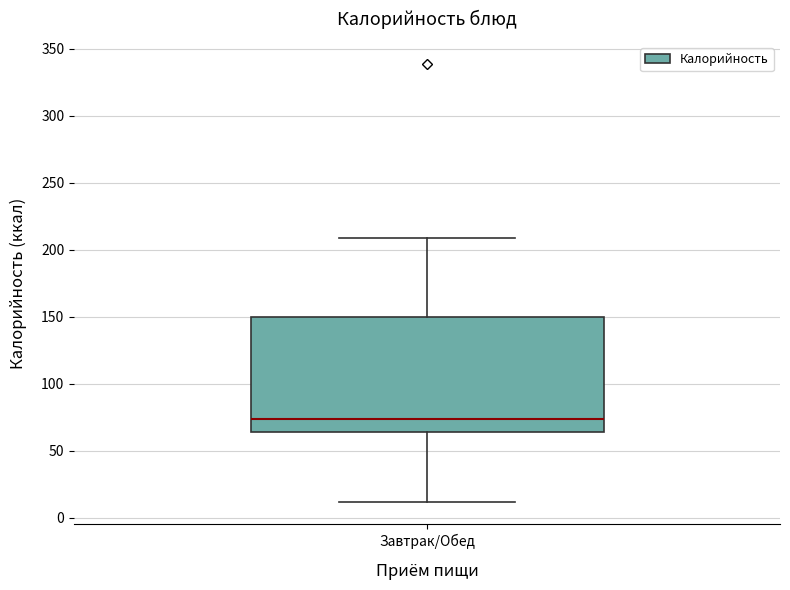

Where is the lower edge of the box for Завтрак/Обед on the y-axis? The values are not printed on the chart, so give them approximately, as read against the axis.

65